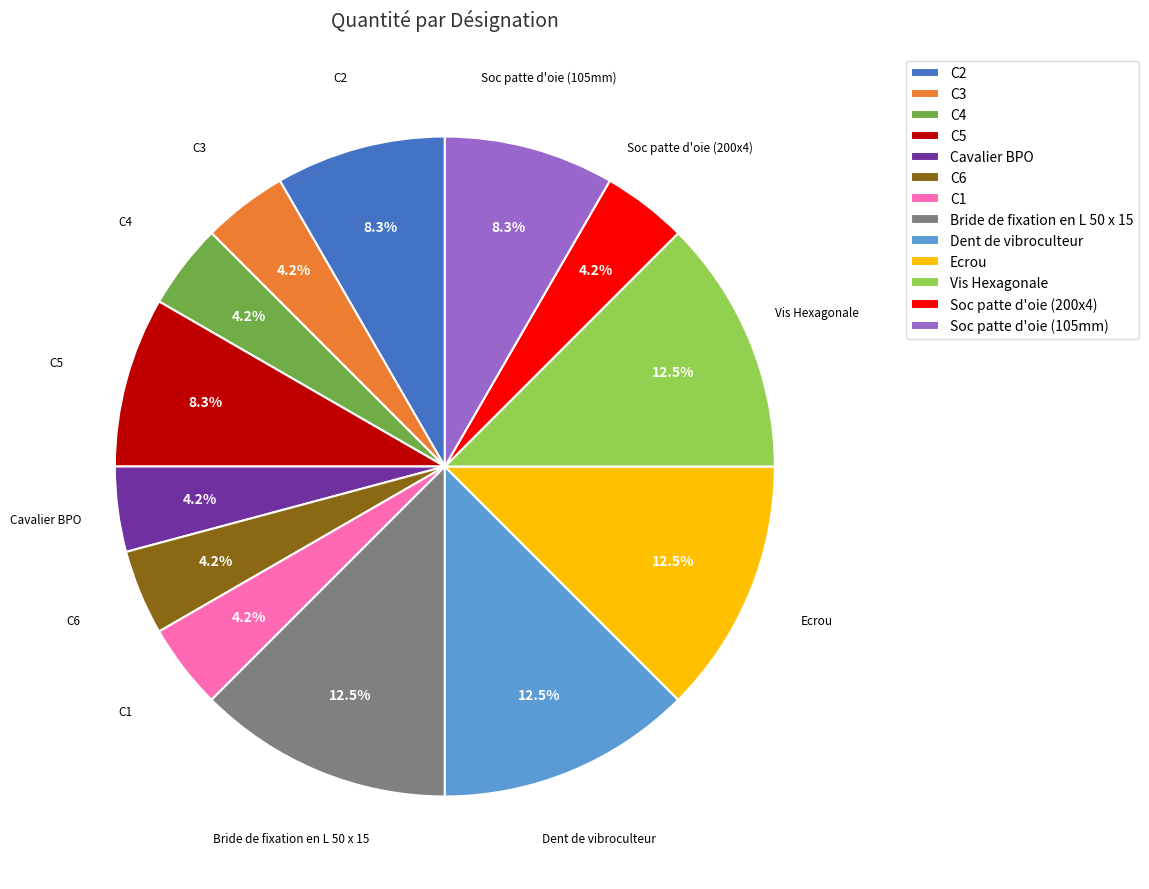

Approximately how many times larger is the value at C1 compared to Dent de vibroculteur?

0.3